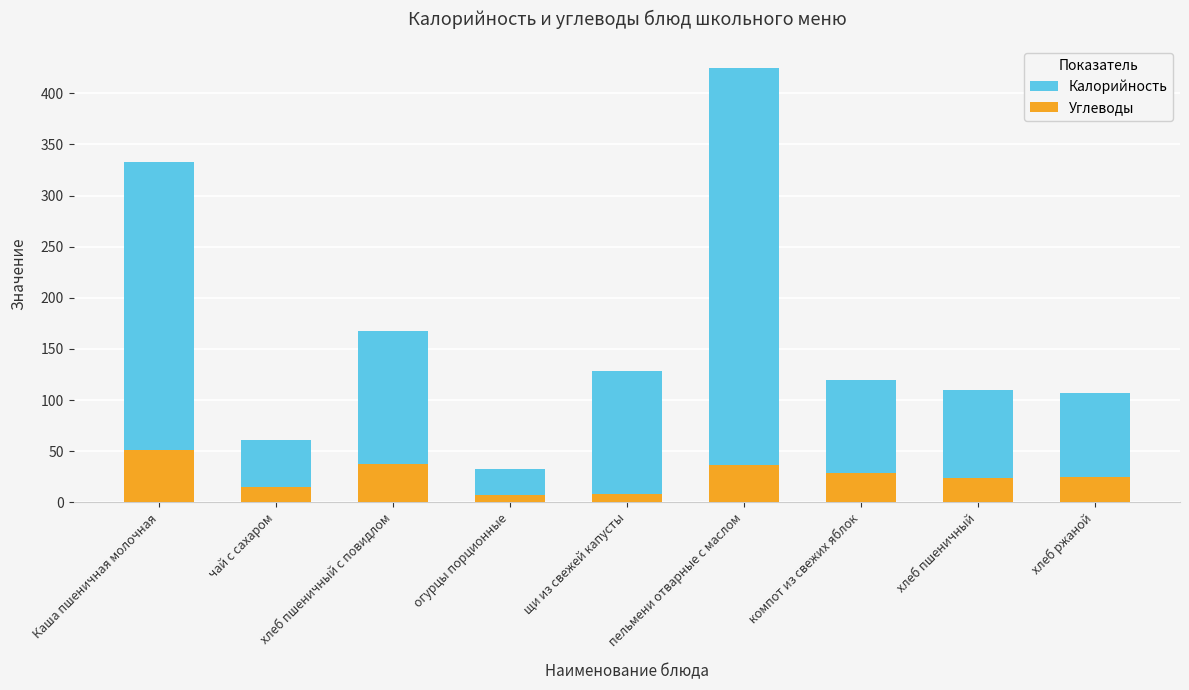

Reading left to right, transcribe all the data shown in this chart.

Калорийность: 333.0	61.0	168.0	33.0	128.0	425.0	119.9	110.0	107.0
Углеводы: 51.0	15.0	37.0	7.0	8.0	36.0	29.1	23.3	25.0